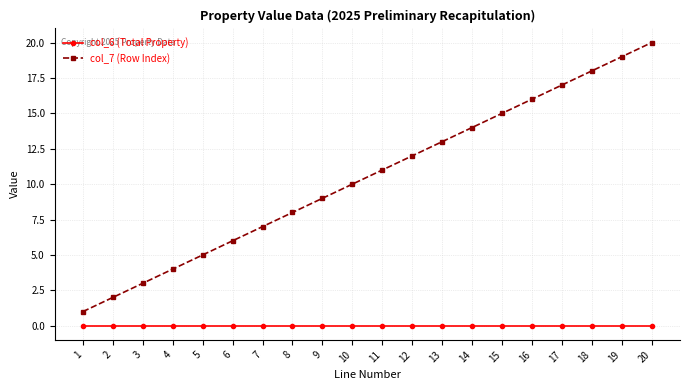

At how many categories does at least one series exceed 0?

20